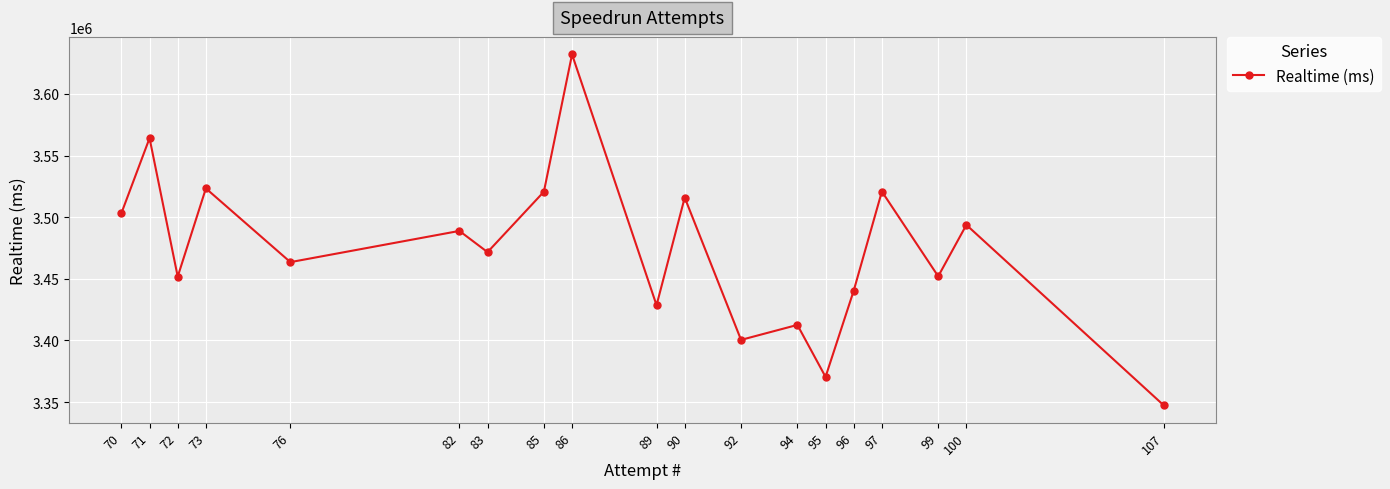

Rank the categories by value from lowest to highest.

107, 95, 92, 94, 89, 96, 72, 99, 76, 83, 82, 100, 70, 90, 85, 97, 73, 71, 86